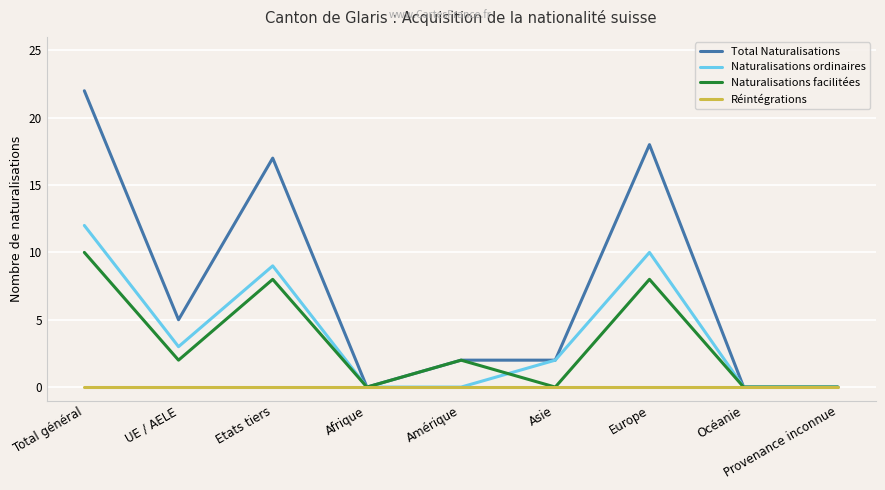

What position from the left is Asie?

6